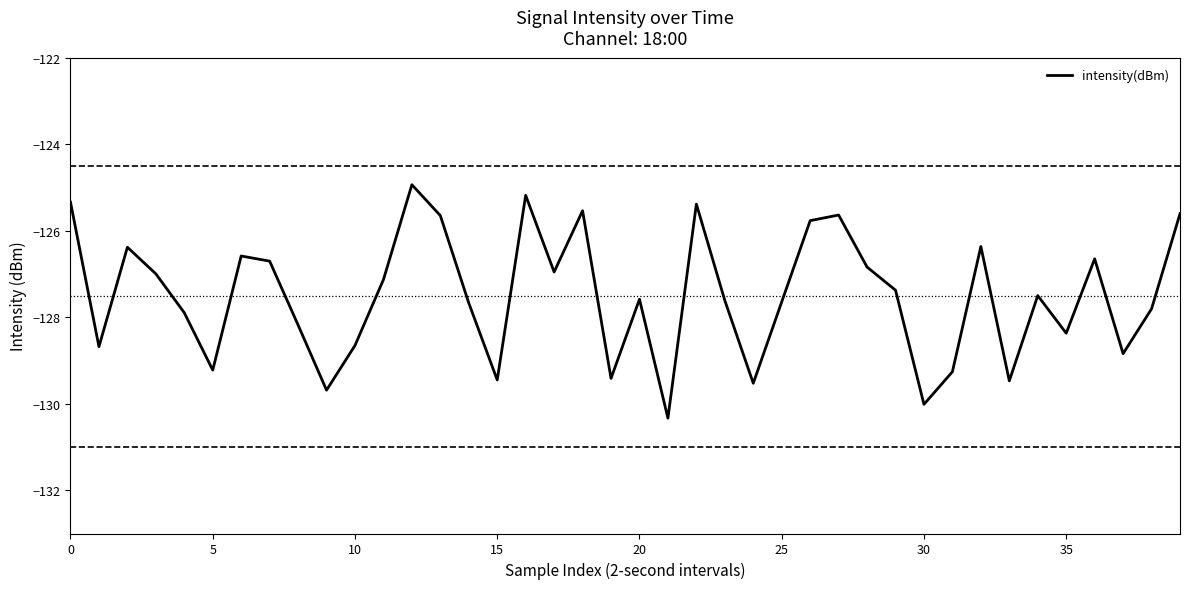

Does the chart display data point markers on the line(s)?

No